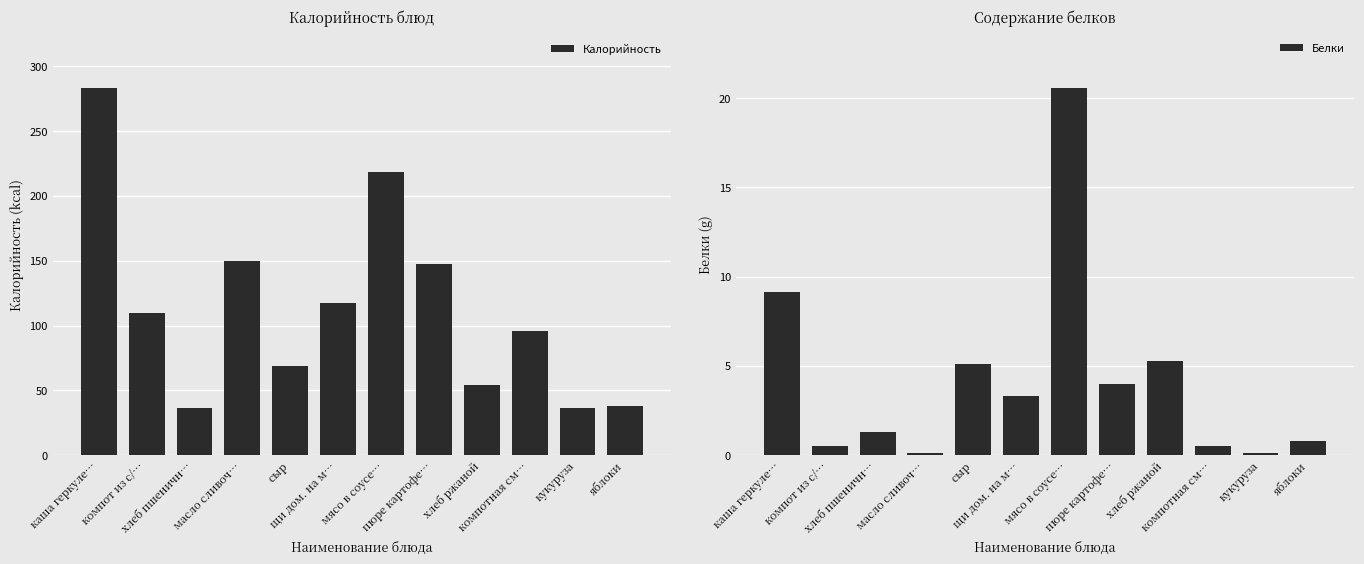

What is the smallest value displayed?

0.1